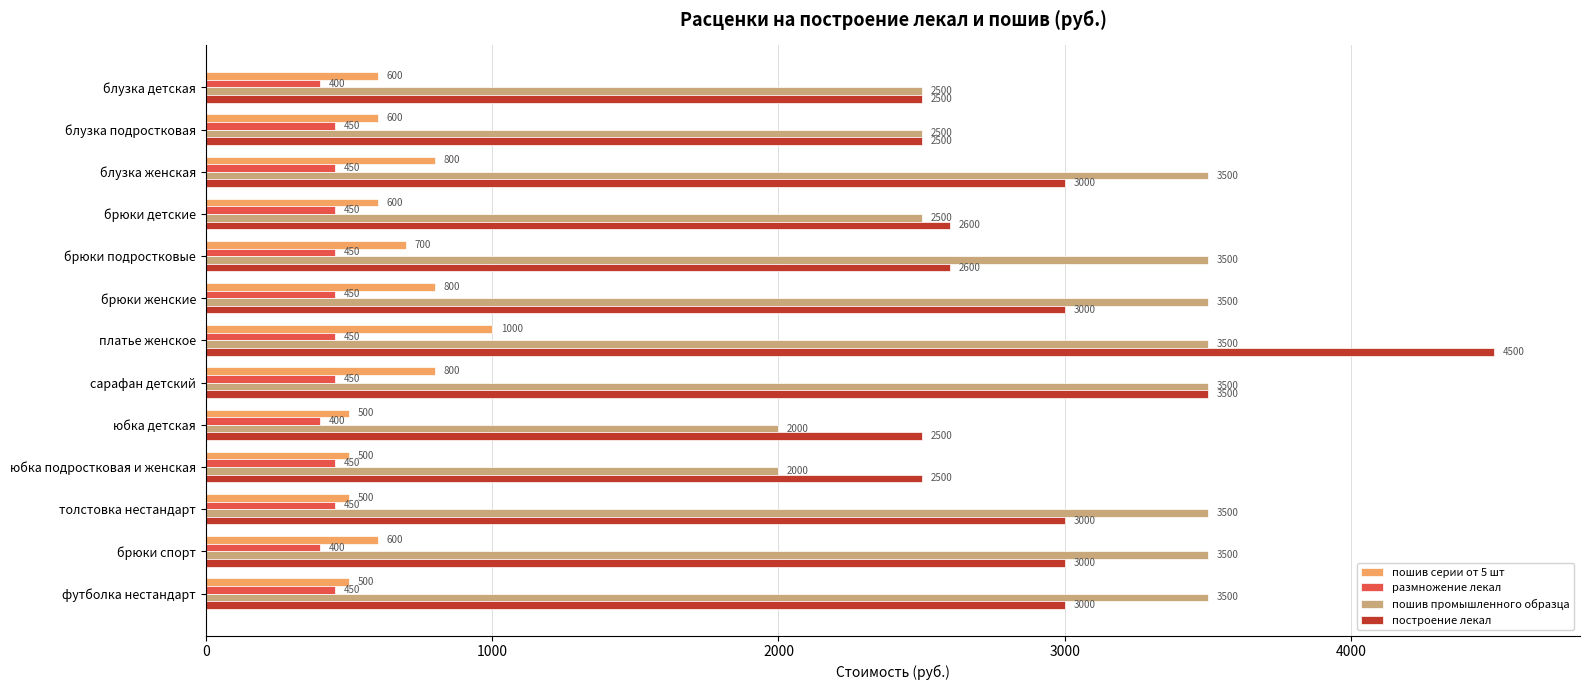

The value of размножение лекал at платье женское is 450. True or false?

True